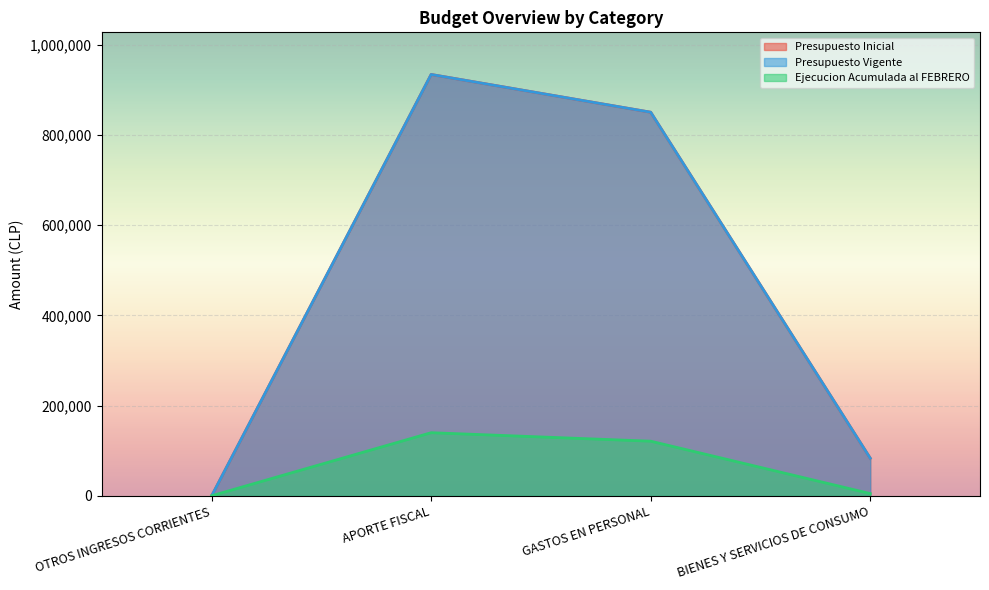

At which category does Ejecucion Acumulada al FEBRERO reach its first local peak?

APORTE FISCAL